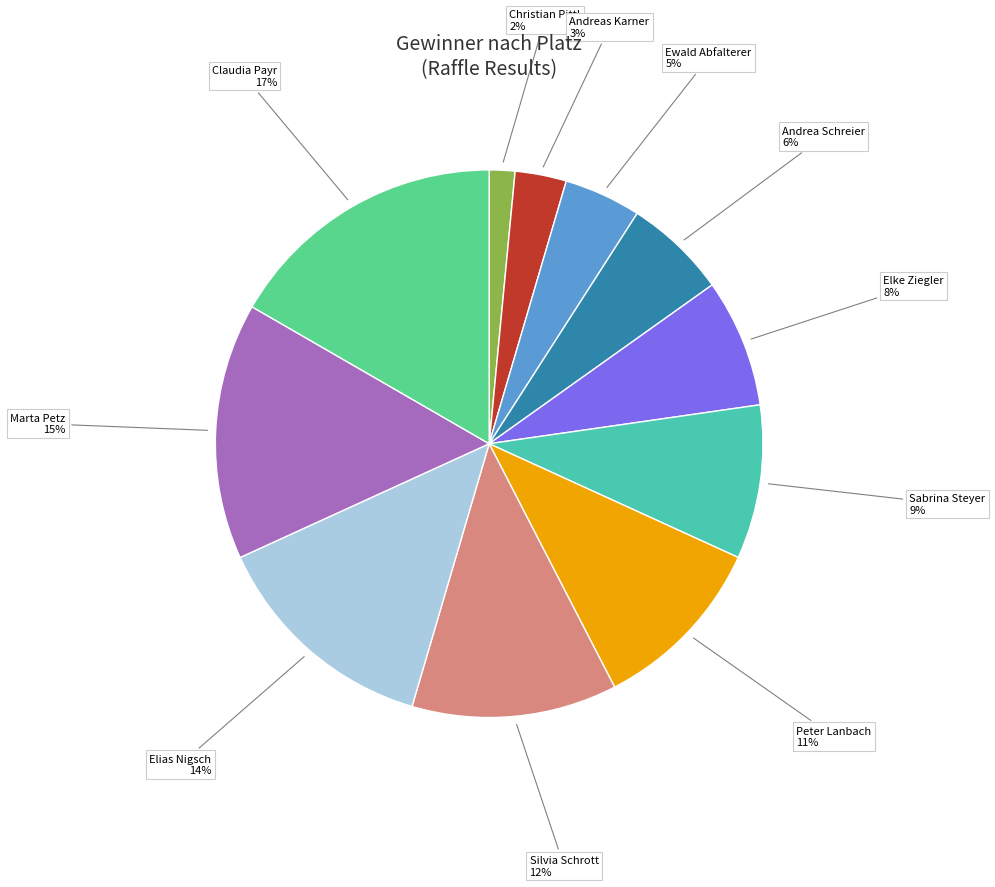

Is there a majority slice in this chart?

No